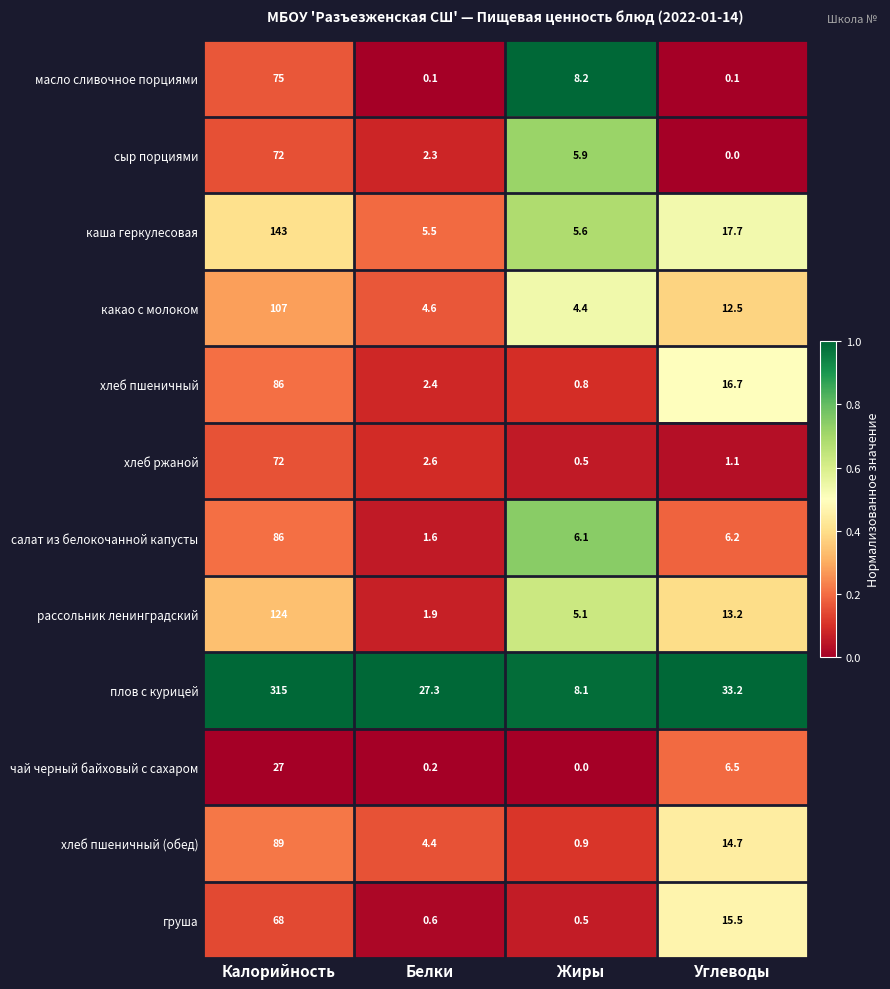

The хлеб пшеничный (обед) series shows 4.4 at Белки. True or false?

True